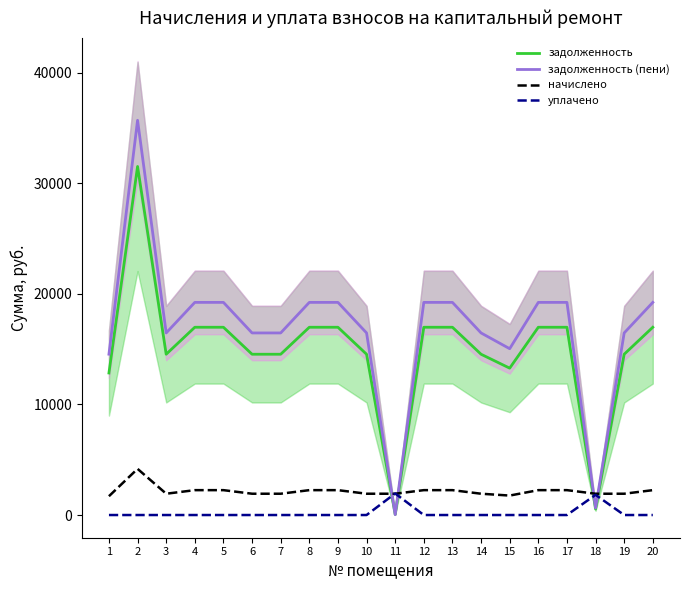

How many interior local peaks does the уплачено series have?

2